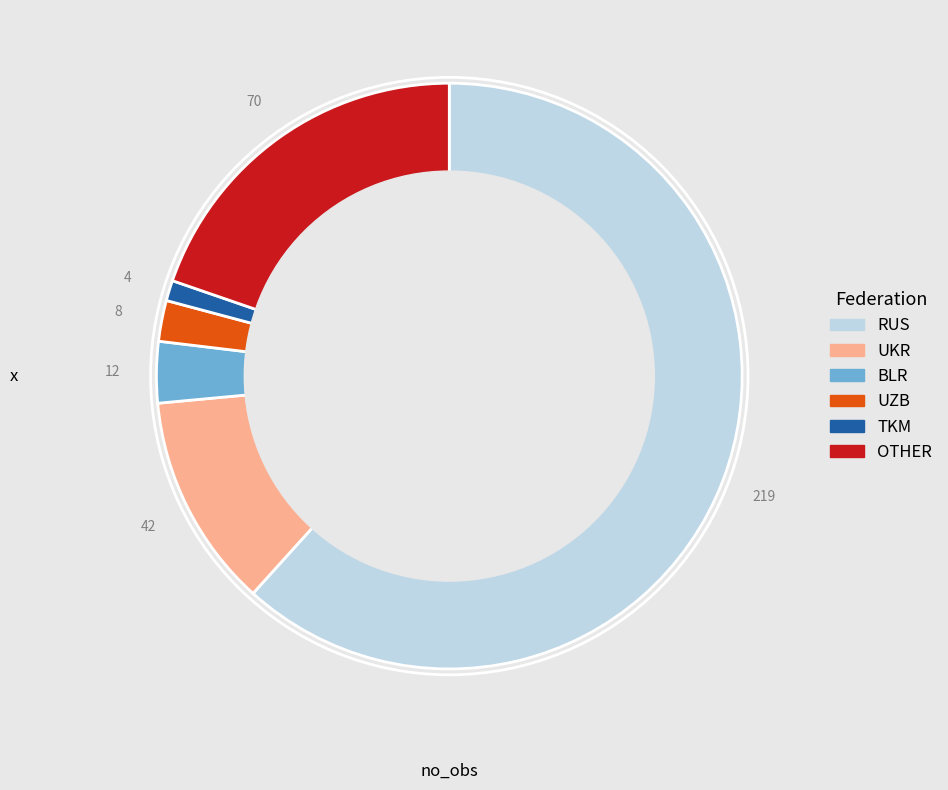

How many slices are in this pie chart?

6